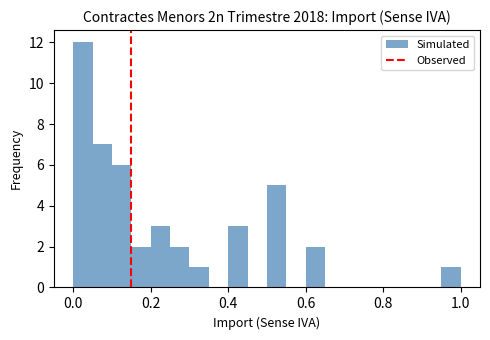

Around what value on the x-axis is the tallest bar? Give the approximate position of its centre, as read against the axis.

0.02